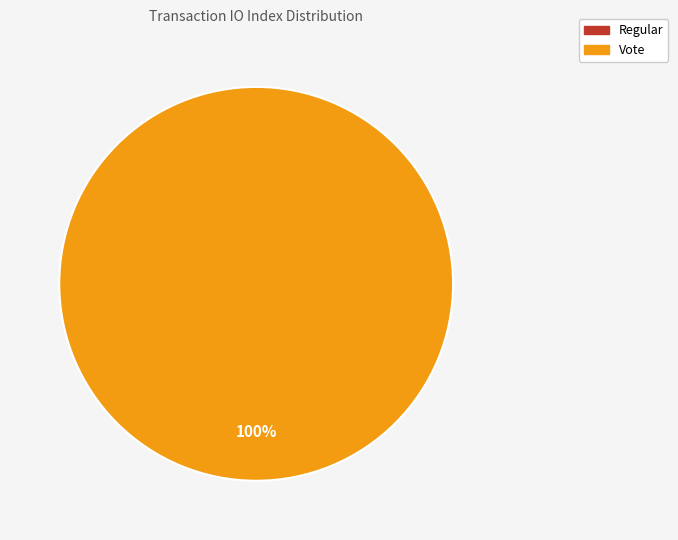

Rank the categories by value from highest to lowest.

Vote, Regular